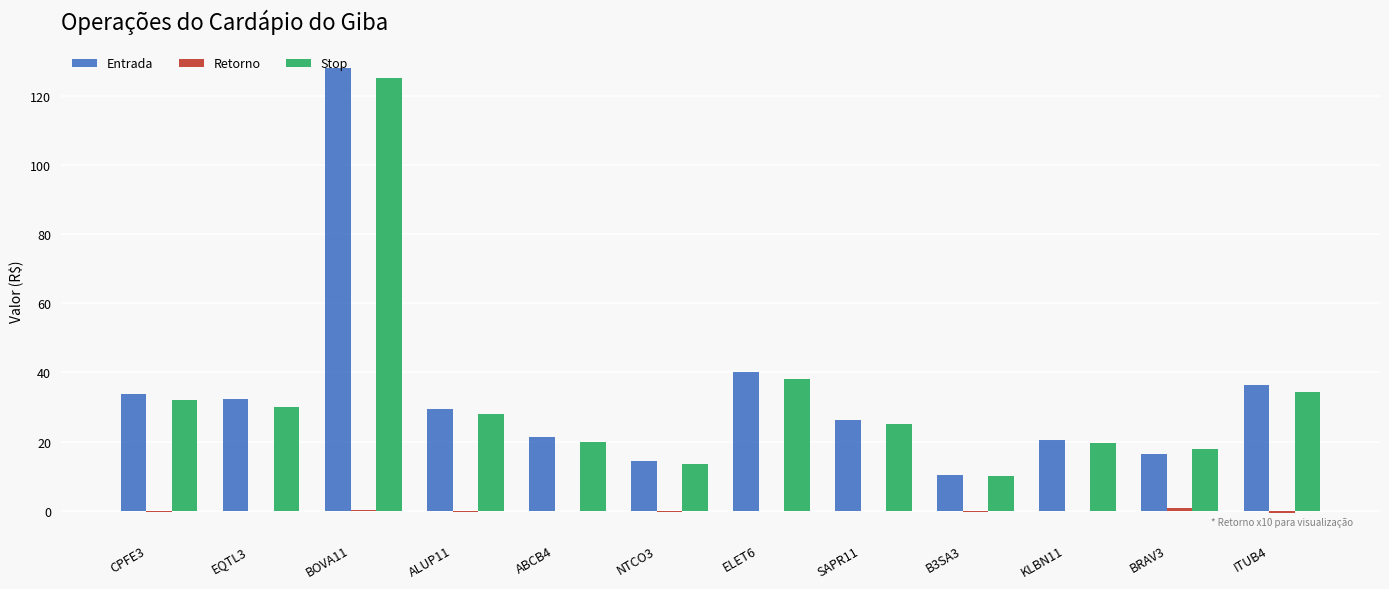

What is the maximum value shown in the chart?

128.0